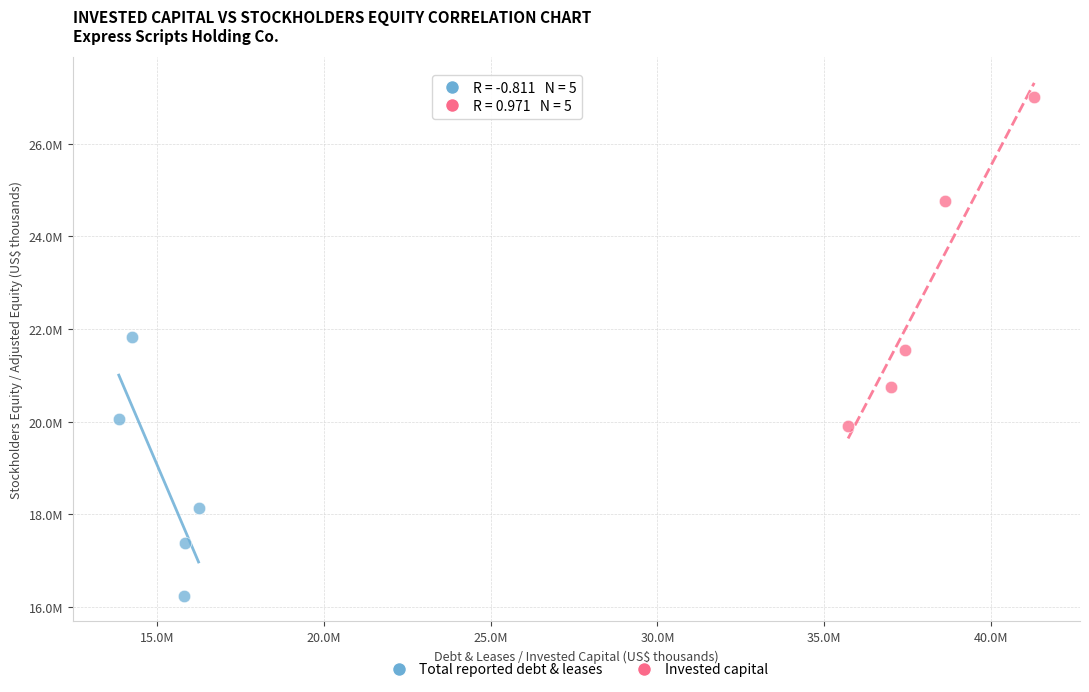

What are all the series names shown in the legend?

Total reported debt & leases, Invested capital